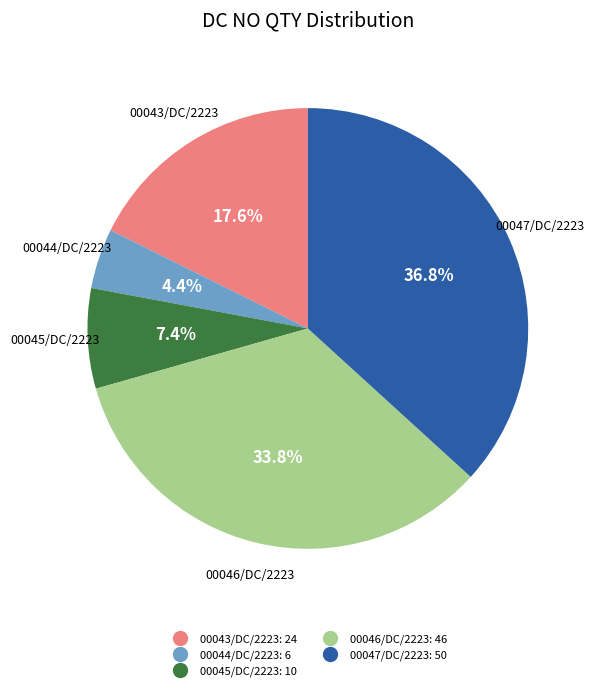

Rank the categories by value from highest to lowest.

00047/DC/2223, 00046/DC/2223, 00043/DC/2223, 00045/DC/2223, 00044/DC/2223